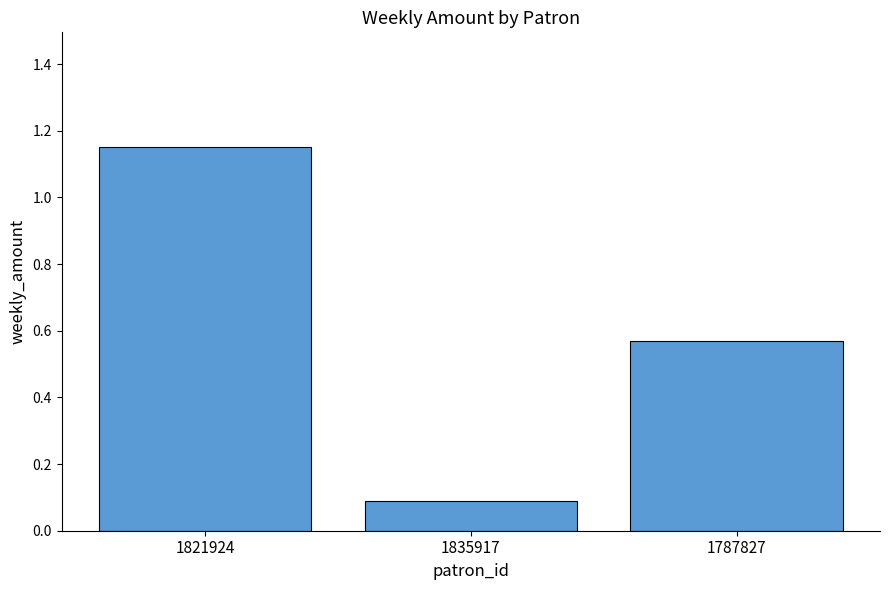

Does the chart contain stacked bars?

No